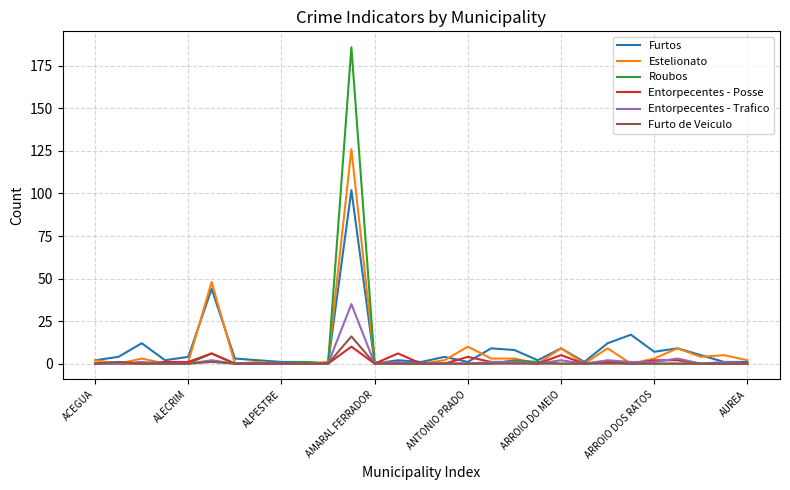

Reading left to right, list all the values displayed in this chart.

Furtos: 2	4	12	2	4	44	3	2	1	1	0	102	0	2	1	4	1	9	8	2	9	1	12	17	7	9	5	1	1
Estelionato: 2	0	3	0	1	48	0	1	0	0	1	126	1	0	0	2	10	3	3	0	9	0	9	0	3	9	4	5	2
Roubos: 0	1	0	0	0	6	0	0	0	1	0	186	0	0	0	0	0	0	2	1	0	0	1	0	0	0	0	0	0
Entorpecentes - Posse: 0	0	0	1	1	6	0	0	0	0	0	10	0	6	0	0	4	1	1	0	5	0	1	0	2	2	0	0	0
Entorpecentes - Trafico: 0	0	1	0	0	2	0	0	0	0	0	35	0	1	0	0	0	1	1	0	2	0	2	1	1	3	0	1	0
Furto de Veiculo: 0	1	0	0	0	1	0	0	0	0	0	16	0	0	0	0	0	0	0	0	0	0	0	0	0	0	0	0	0